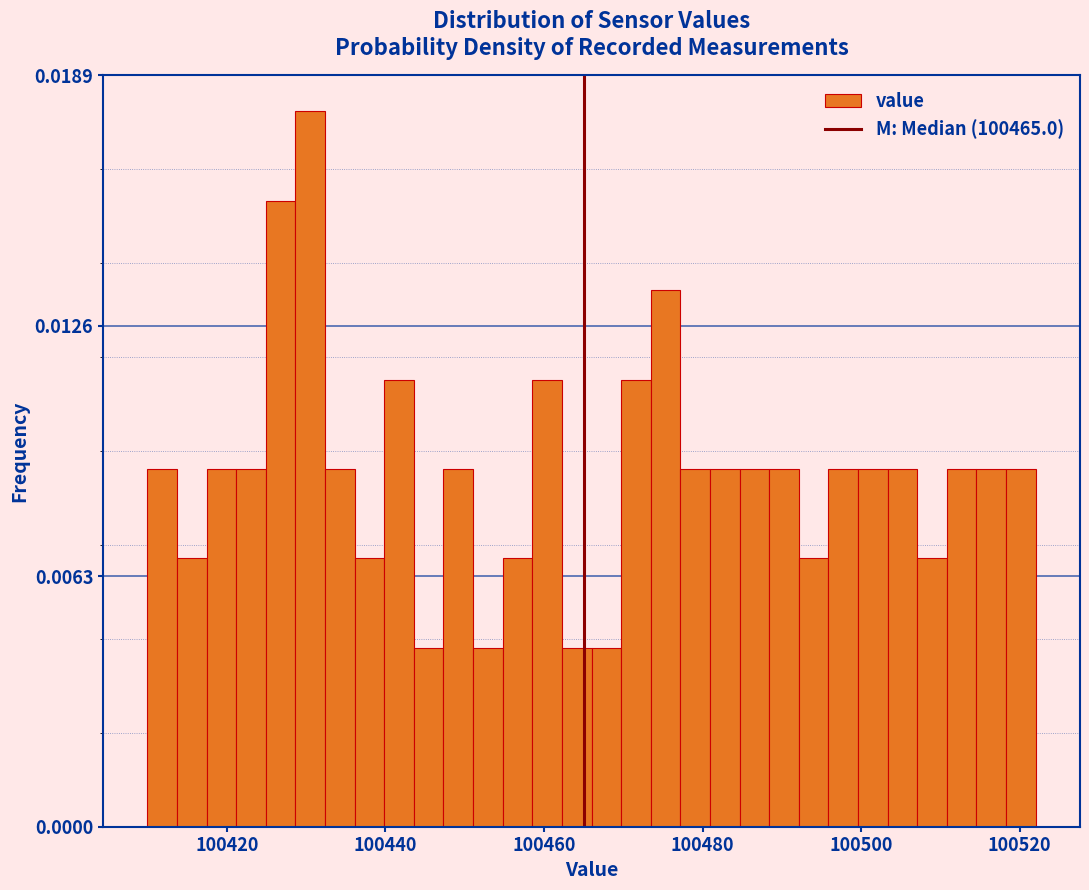

Around what value on the x-axis is the tallest bar? Give the approximate position of its centre, as read against the axis.

100430